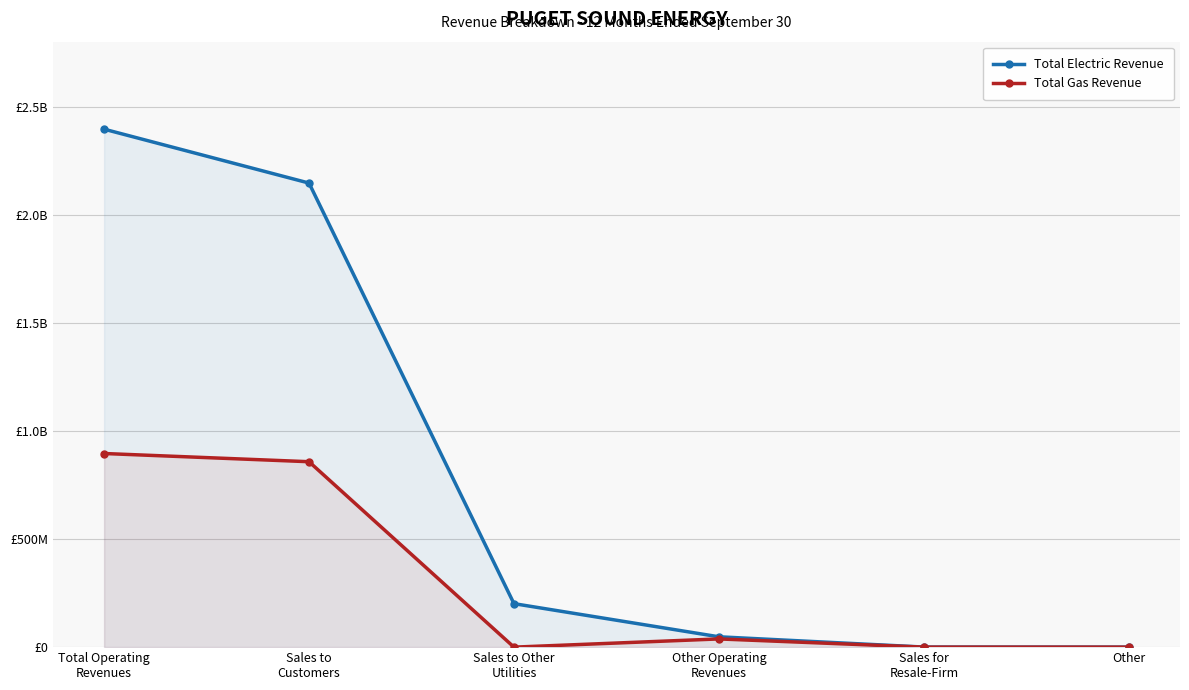

Which series has the largest total across all categories?

Total Electric Revenue